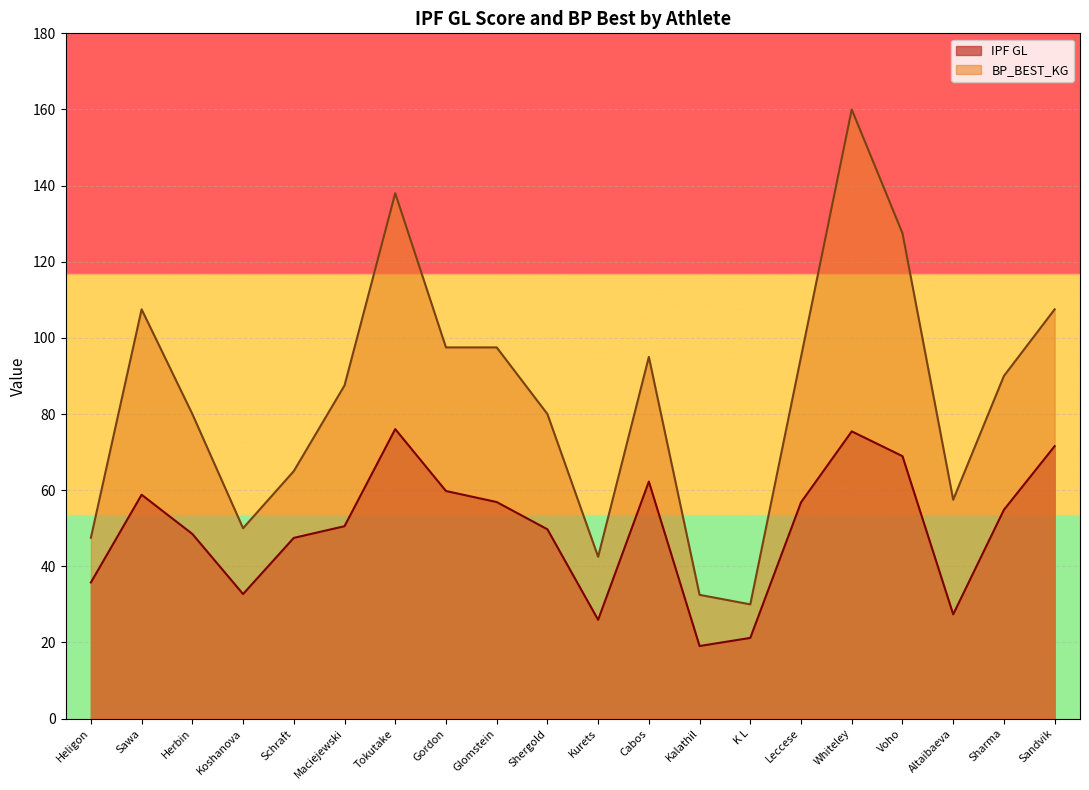

Which series has the widest spread of values?

BP_BEST_KG